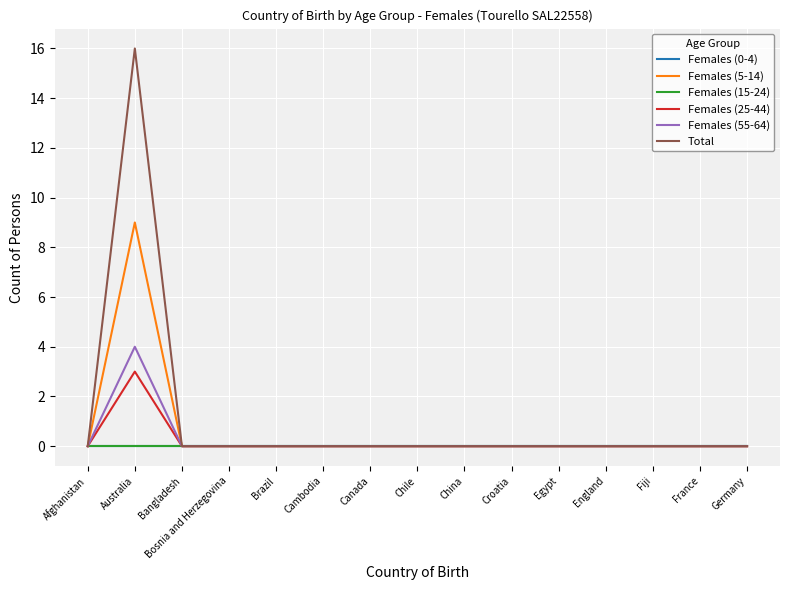

Reading left to right, transcribe all the data shown in this chart.

Females (0-4): 0	0	0	0	0	0	0	0	0	0	0	0	0	0	0
Females (5-14): 0	9	0	0	0	0	0	0	0	0	0	0	0	0	0
Females (15-24): 0	0	0	0	0	0	0	0	0	0	0	0	0	0	0
Females (25-44): 0	3	0	0	0	0	0	0	0	0	0	0	0	0	0
Females (55-64): 0	4	0	0	0	0	0	0	0	0	0	0	0	0	0
Total: 0	16	0	0	0	0	0	0	0	0	0	0	0	0	0